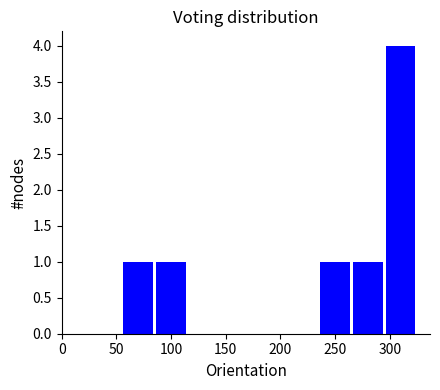

How tall is the bar that spans 295 to 325 on the x-axis? The values are not printed on the chart, so give them approximately, as read against the axis.

4